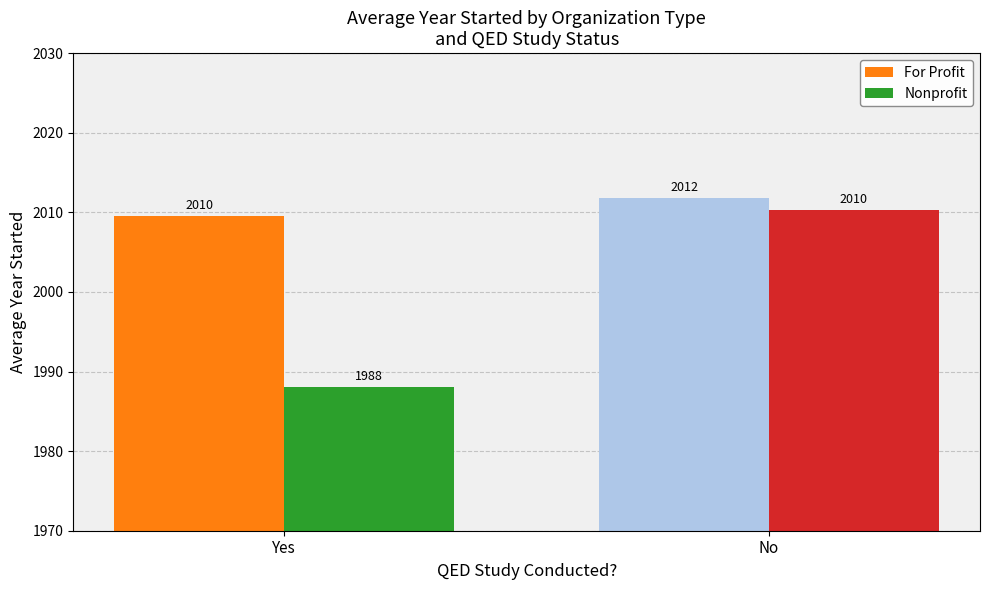

Does the chart contain any negative values?

No